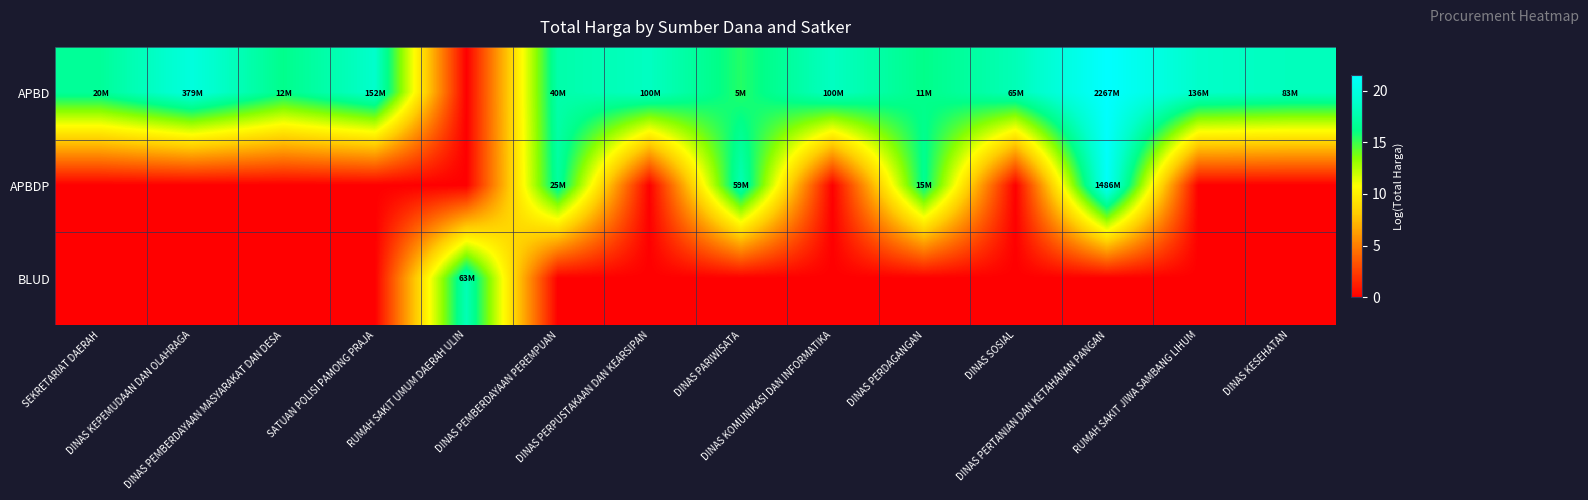

Count the number of categories in the chart.

14